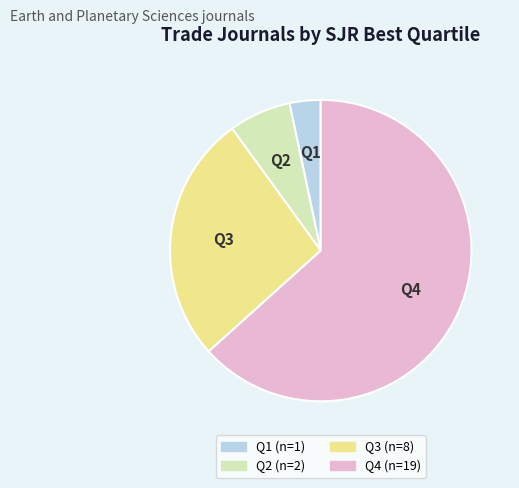

Between Q1 and Q3, which is larger?

Q3